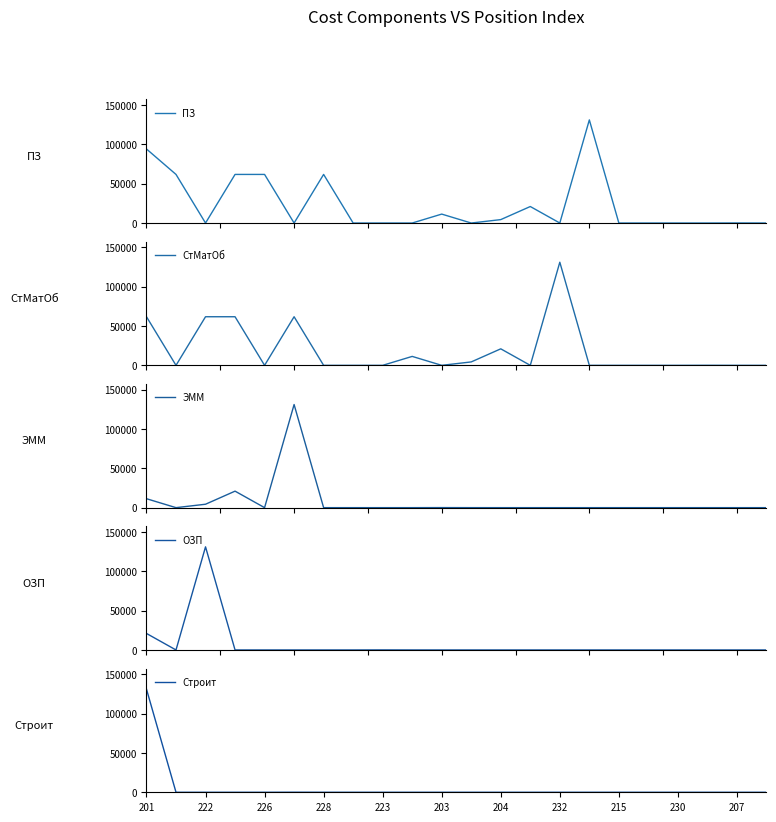

True or false: СтМатОб and Строит cross at least once.

True